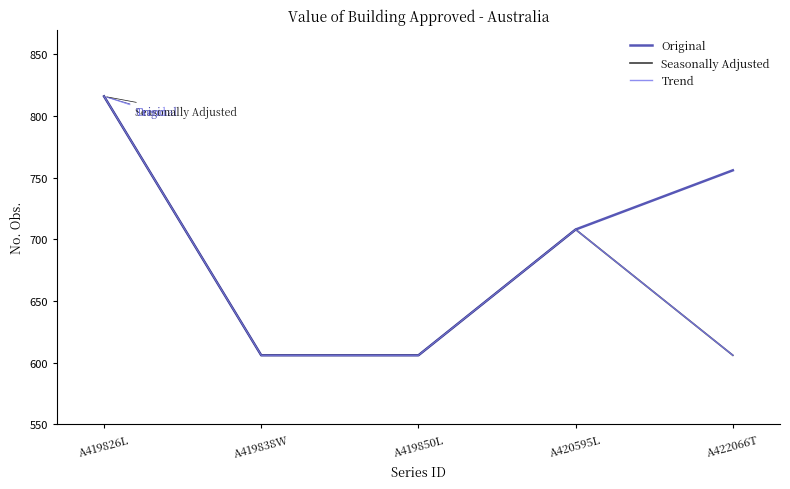

At which label does Original reach its peak?

A419826L